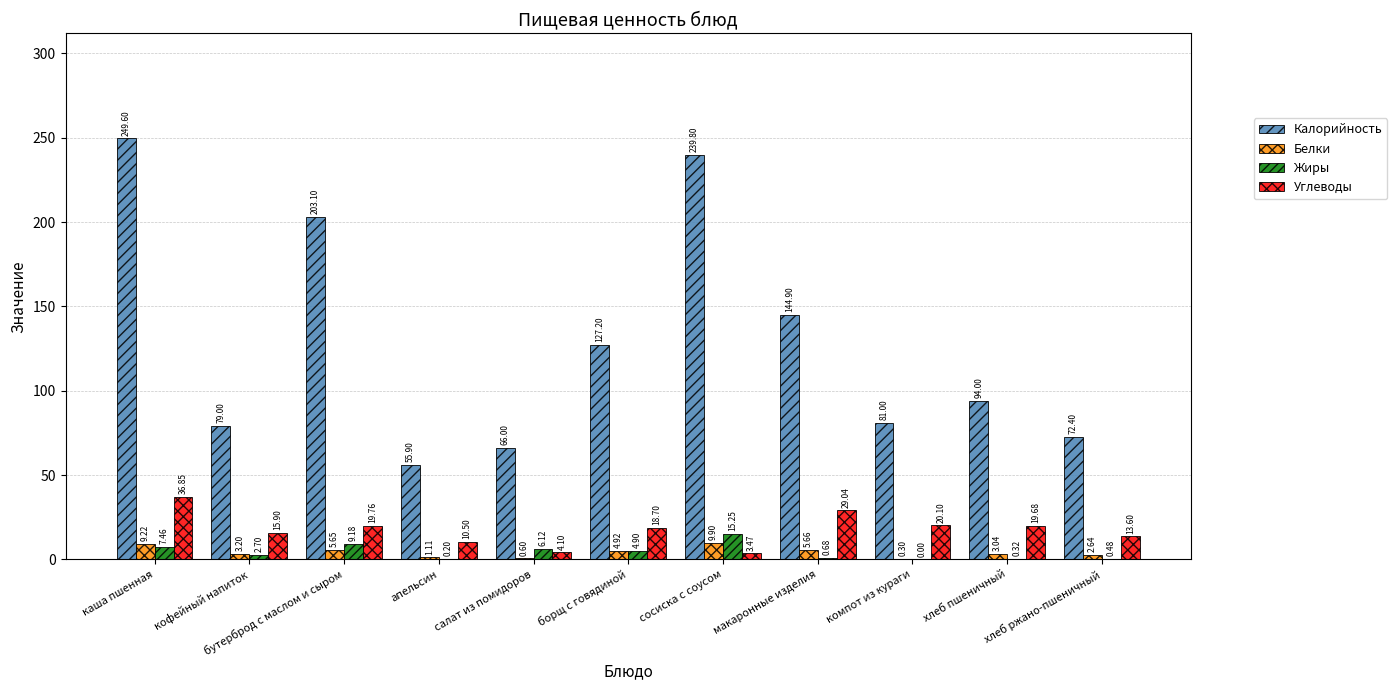

Which label corresponds to the largest value in the chart?

каша пшенная